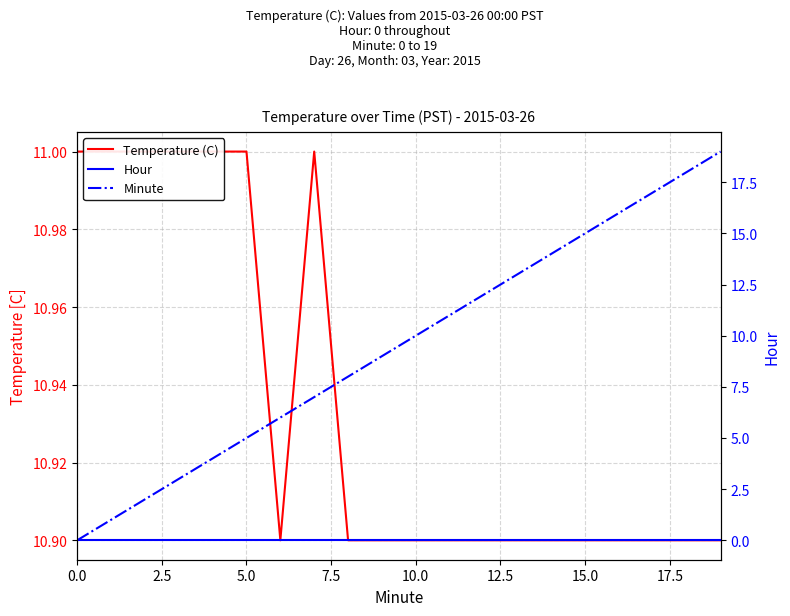

Which series changed the most between 16 and 17?

Minute